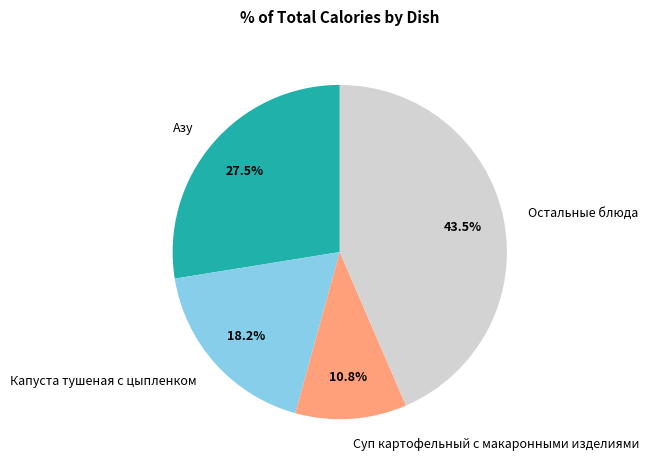

Between Азу and Остальные блюда, which is larger?

Остальные блюда